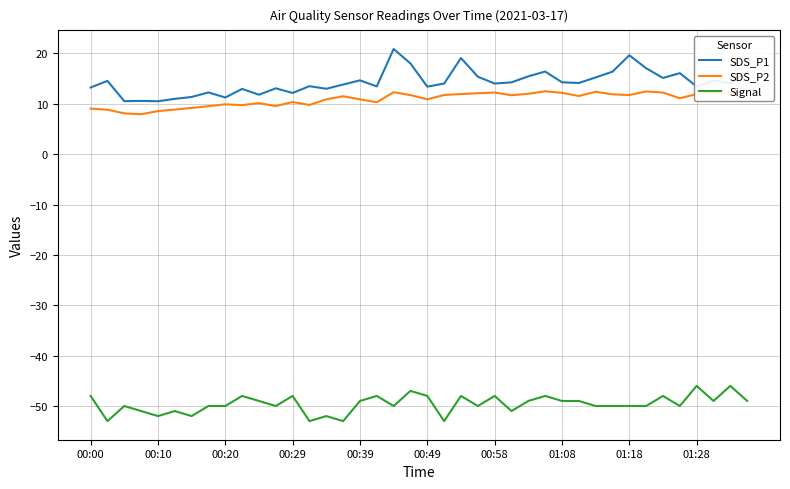

True or false: SDS_P1 has a value of 10.5 at 00:10.

True